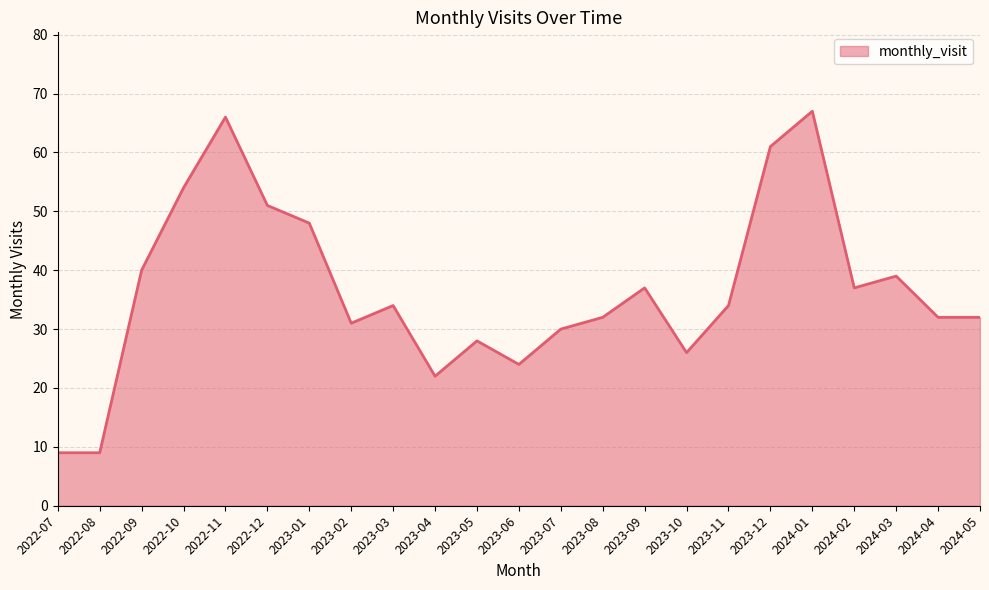

Reading left to right, extract all data points from this chart.

9	9	40	54	66	51	48	31	34	22	28	24	30	32	37	26	34	61	67	37	39	32	32